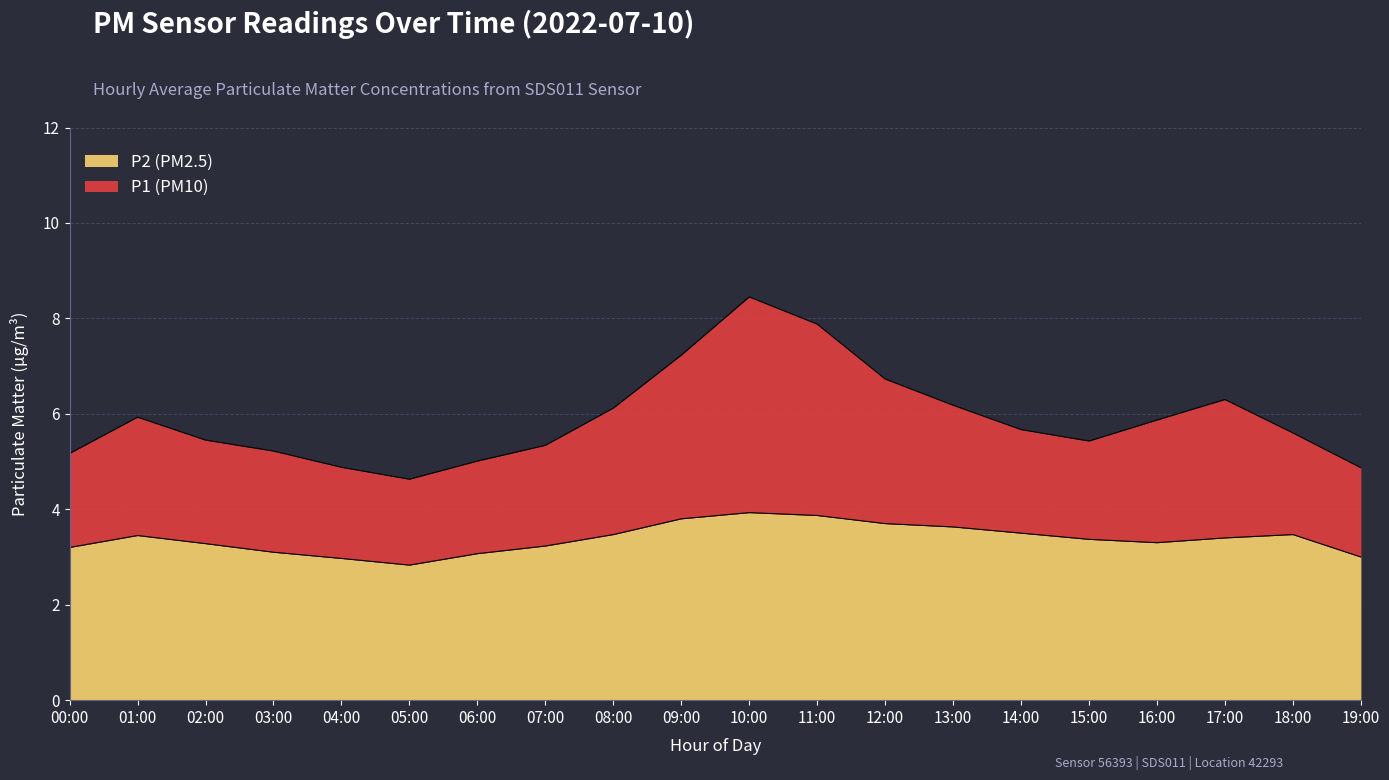

How many values in the P2 series are below 3?

2